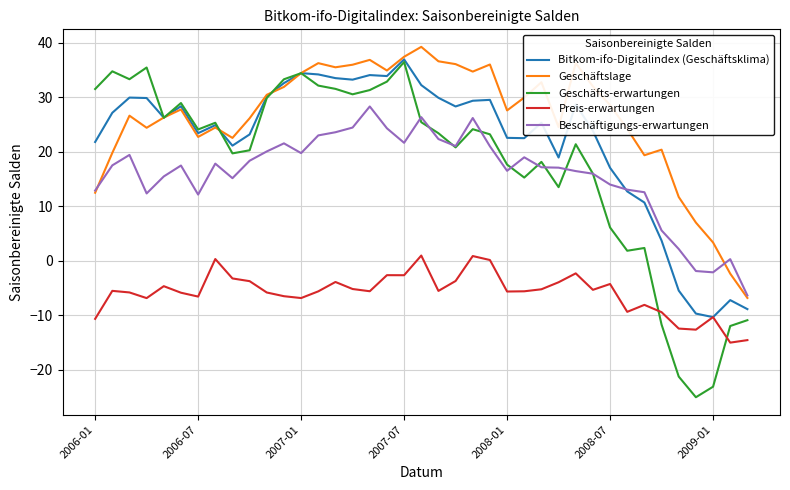

Which series has the widest spread of values?

Geschäfts-erwartungen